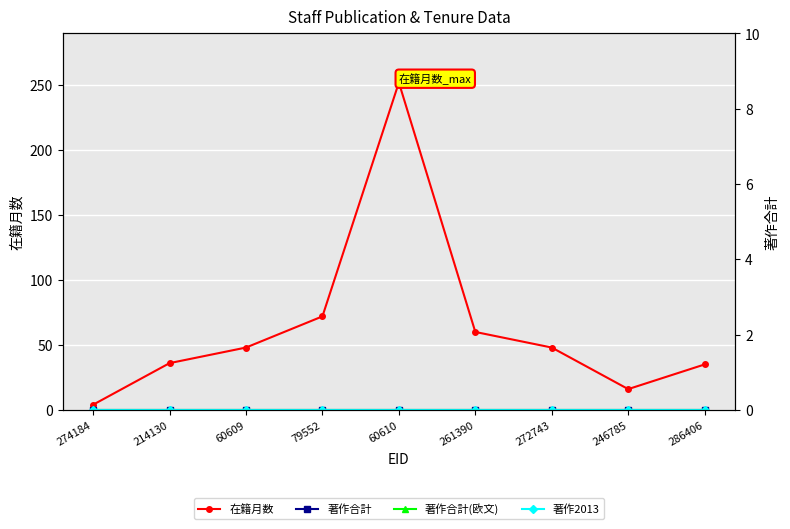

Is the value of 著作合計(欧文) at 60609 greater than the value of 著作合計 at 261390?

No